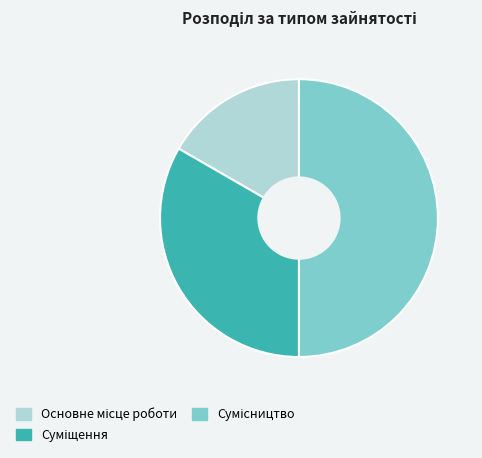

To the nearest percent, what is the average slice percentage?

33%